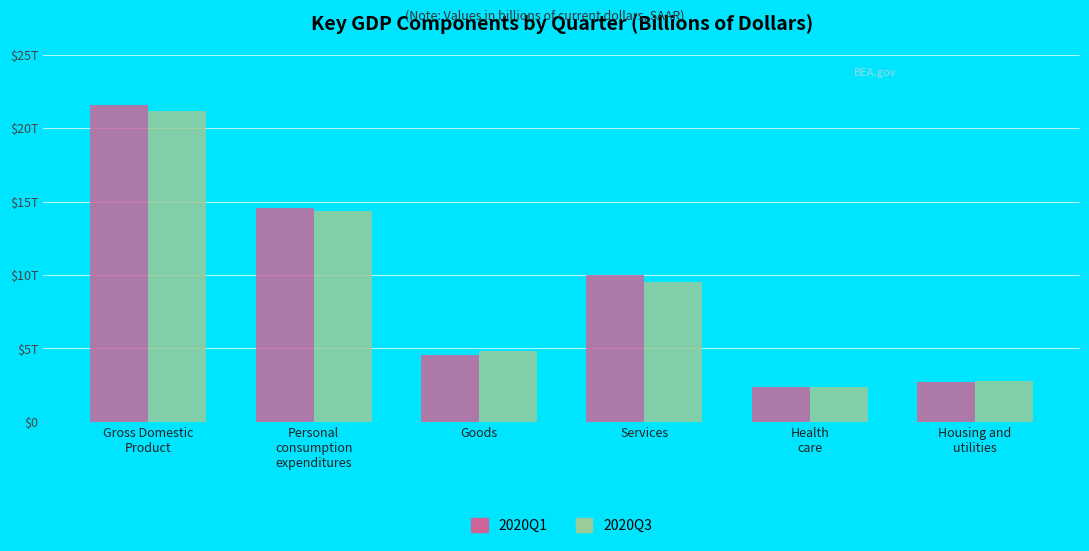

Is it true that 2020Q1 equals 2061.7 at Goods?

False